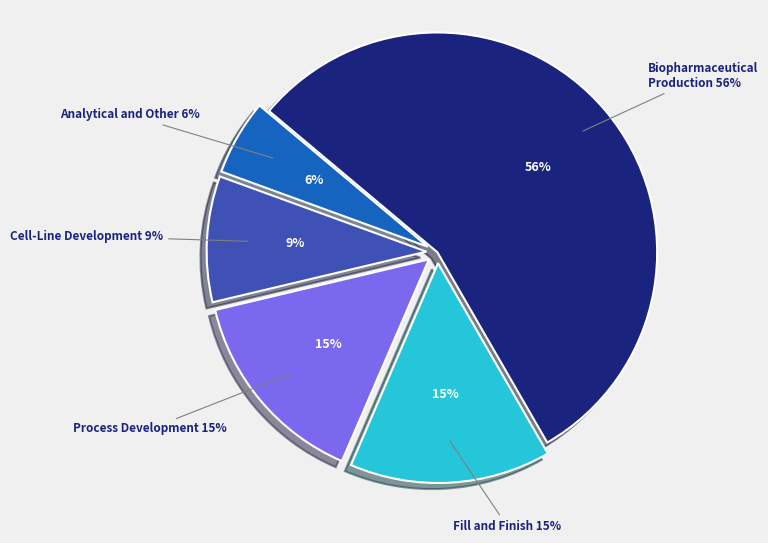

True or false: 7 accounts for 19% of the total.

False